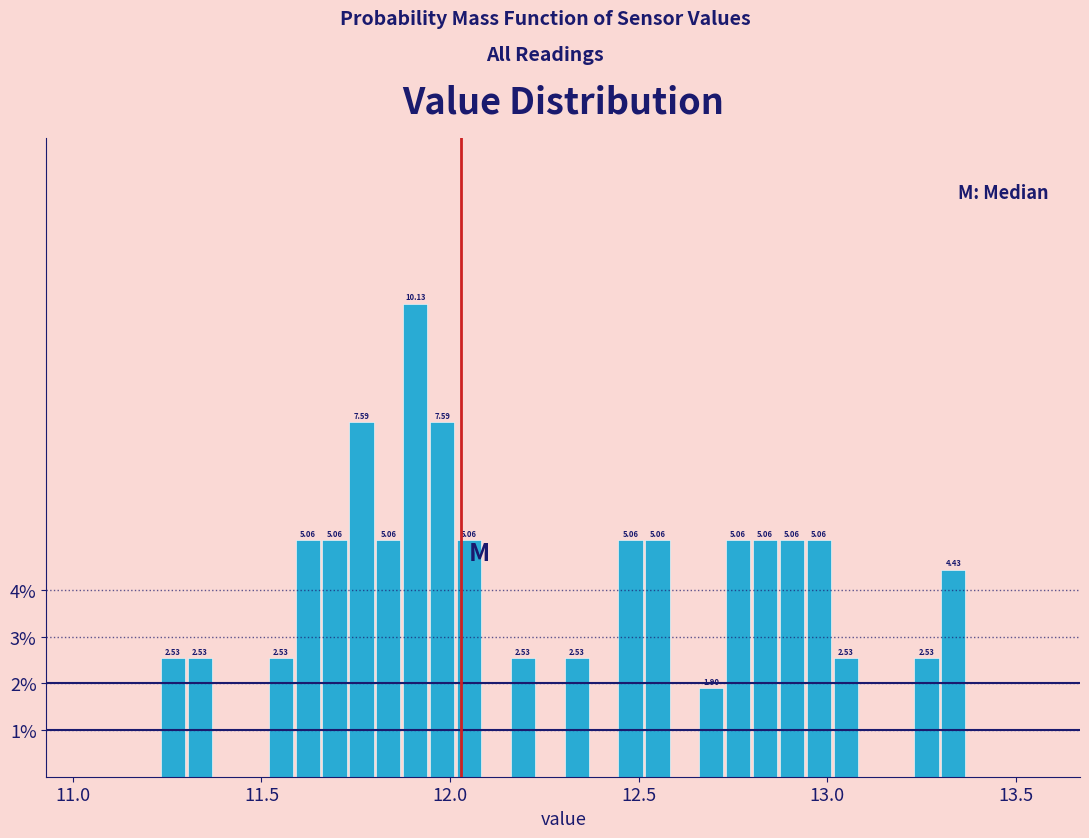

Read against the x-axis, roughly where is the centre of the tallest bar?

11.90